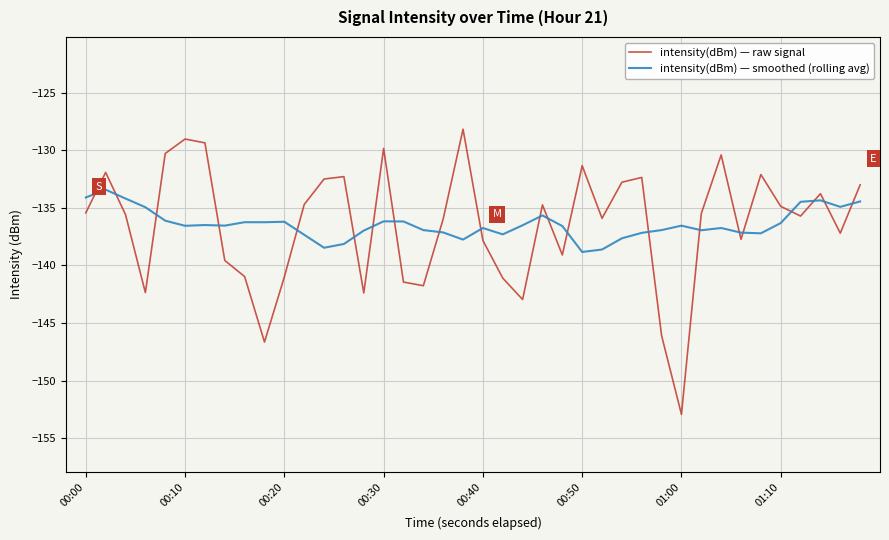

What is the difference between the maximum and minimum values in the intensity(dBm) — raw signal series?

24.7